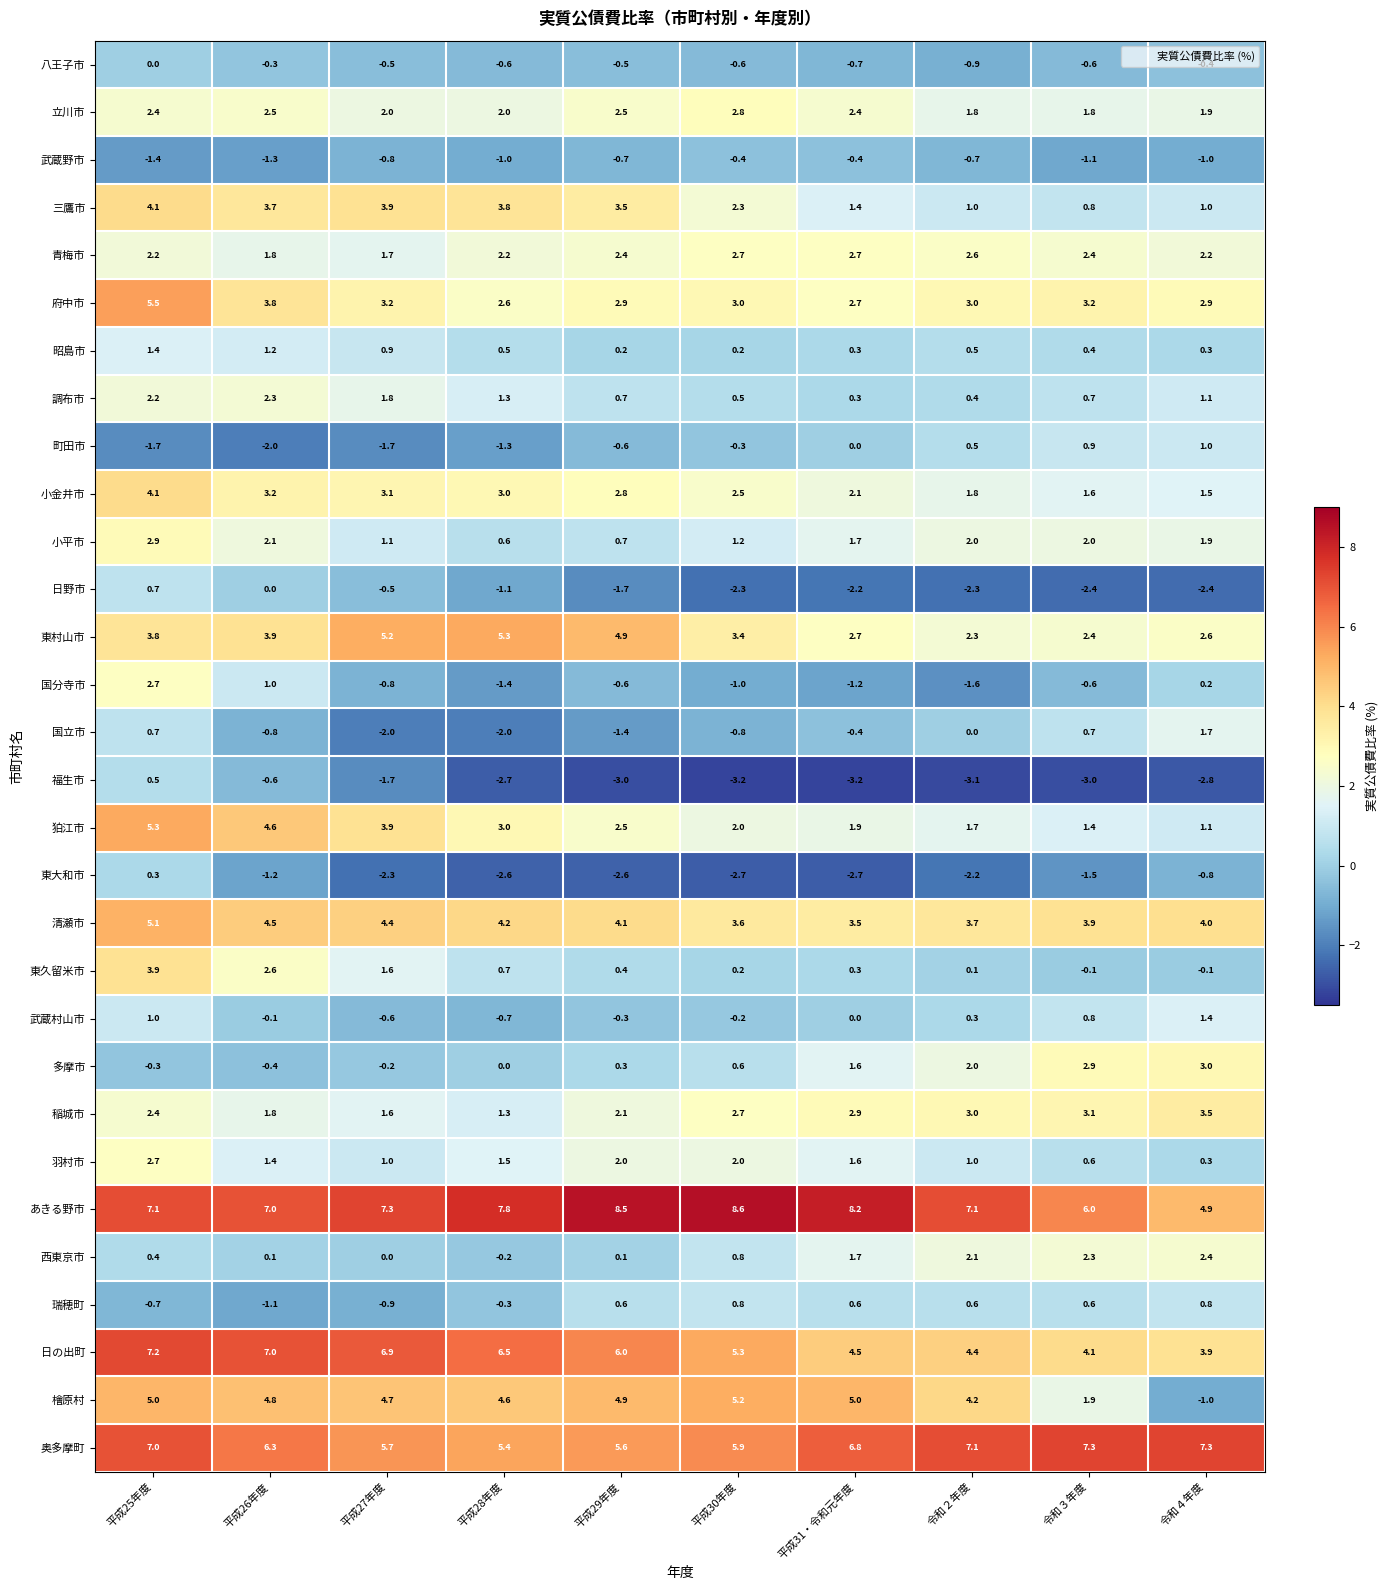

Where does the 稲城市 series first go above 2?

平成25年度